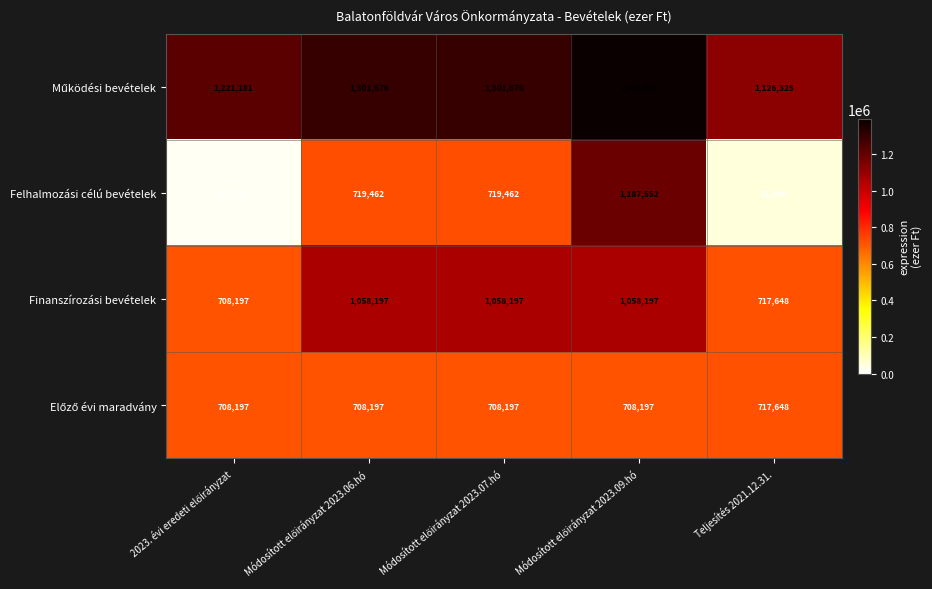

What is the spread (max minus min) of values at Teljesítés 2021.12.31.?

1074525